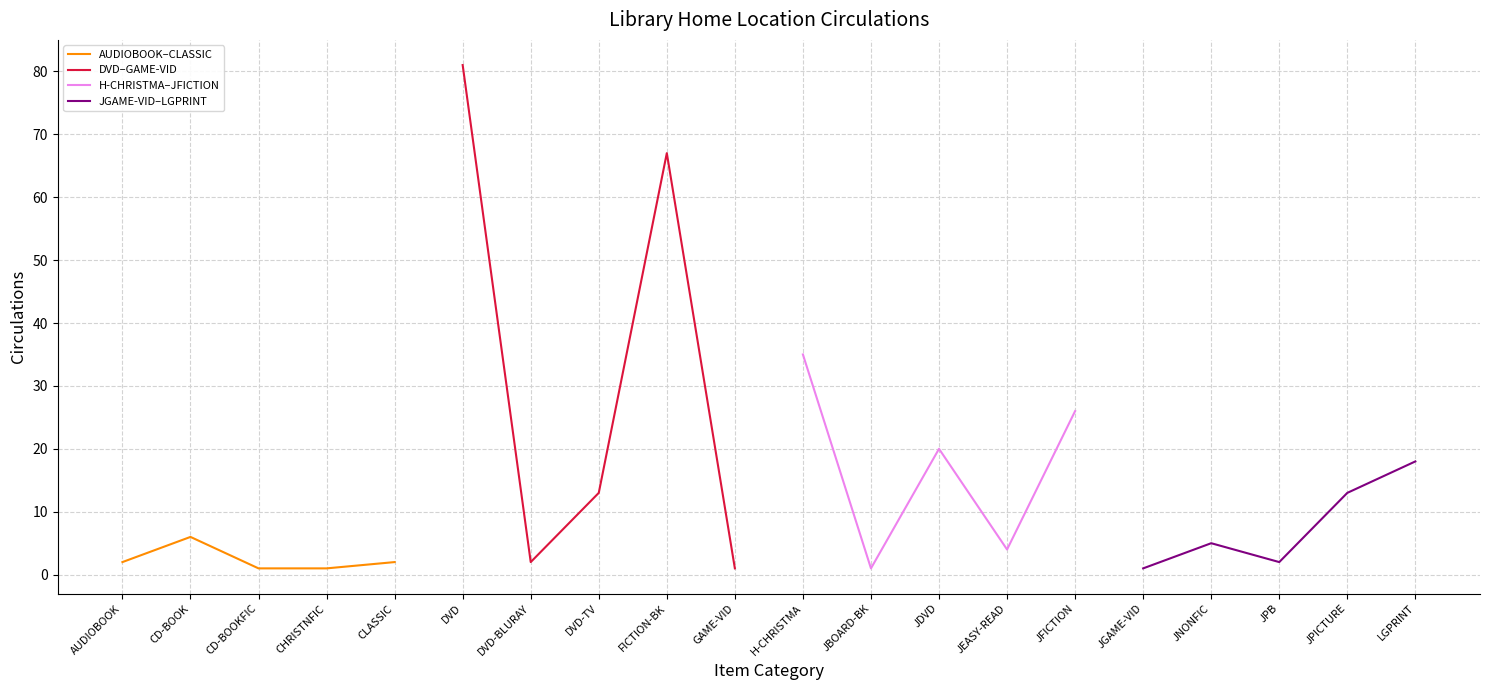

How many values in the AUDIOBOOK–CLASSIC series are below 2?

2